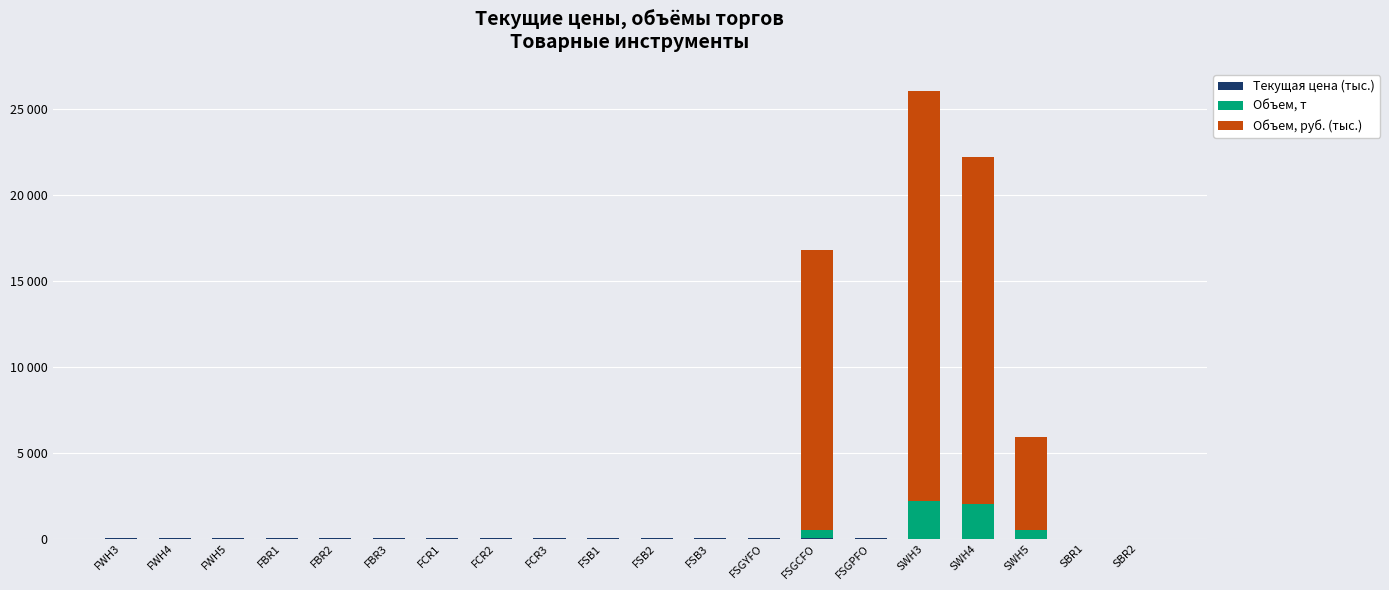

The Объем, руб. (тыс.) series shows 13483.1 at FWH5. True or false?

False